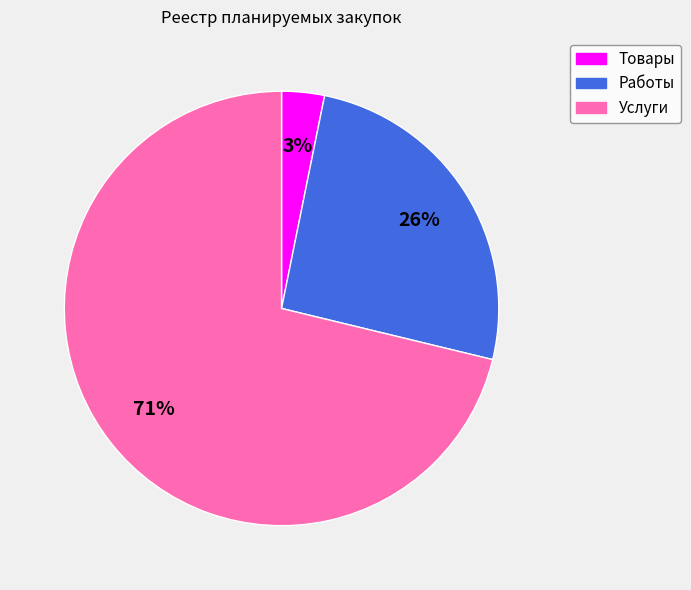

Which category has the biggest portion of the pie?

Услуги